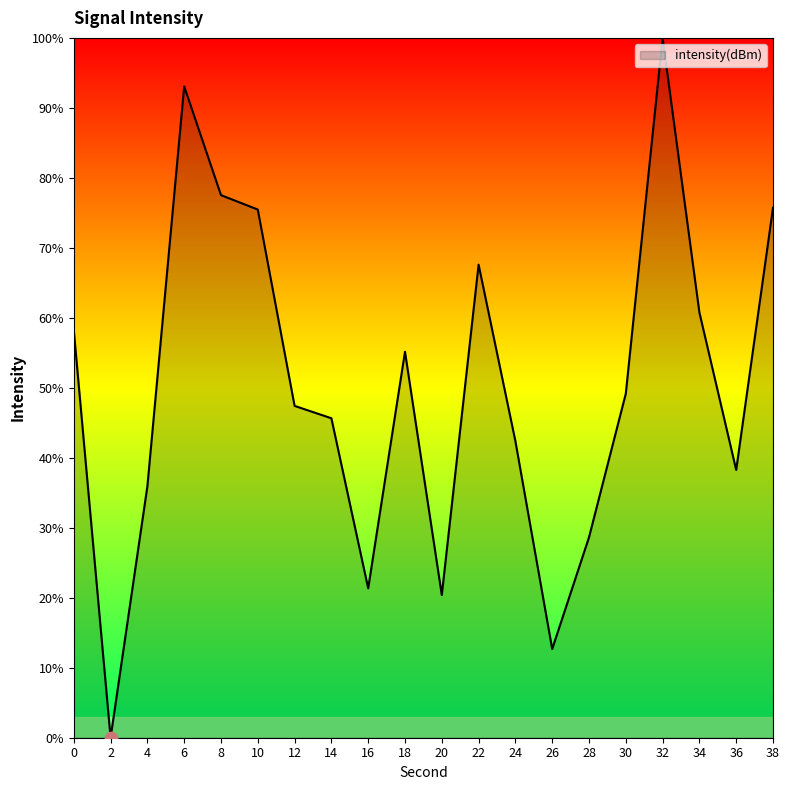

Which has a higher value, 38 or 32?

32